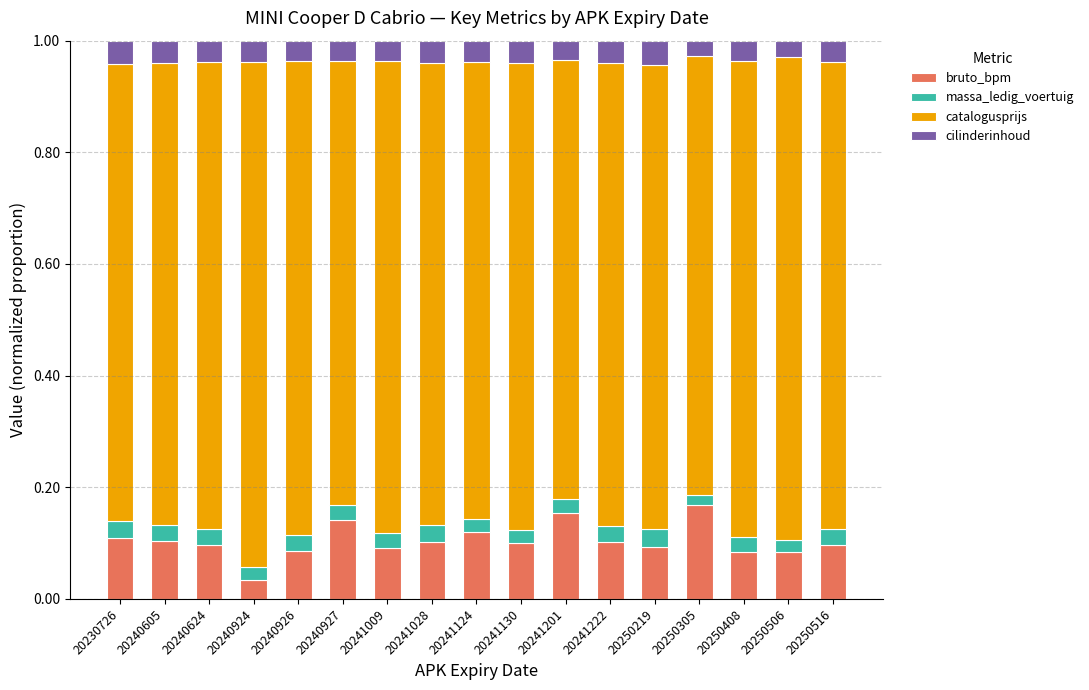

Are the bars horizontal?

No